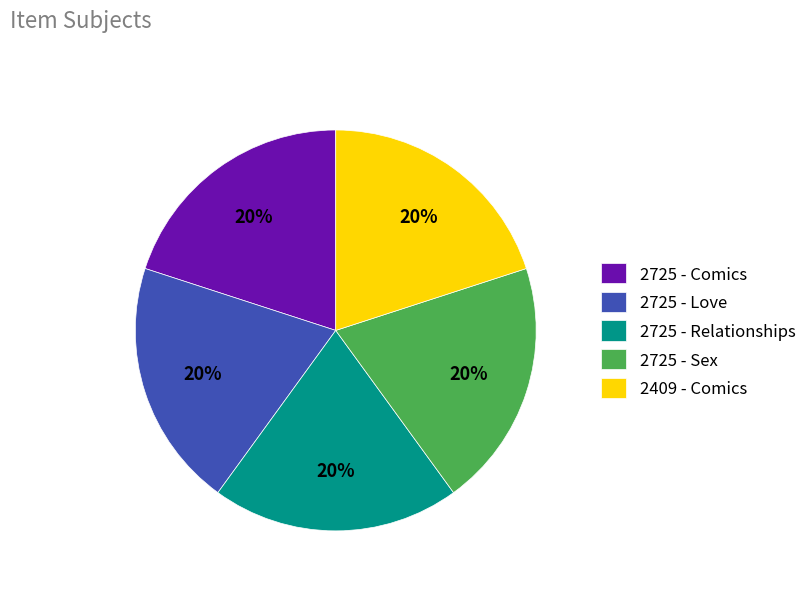

Combined, do 2409 - Comics and 2725 - Love account for over 50%?

No